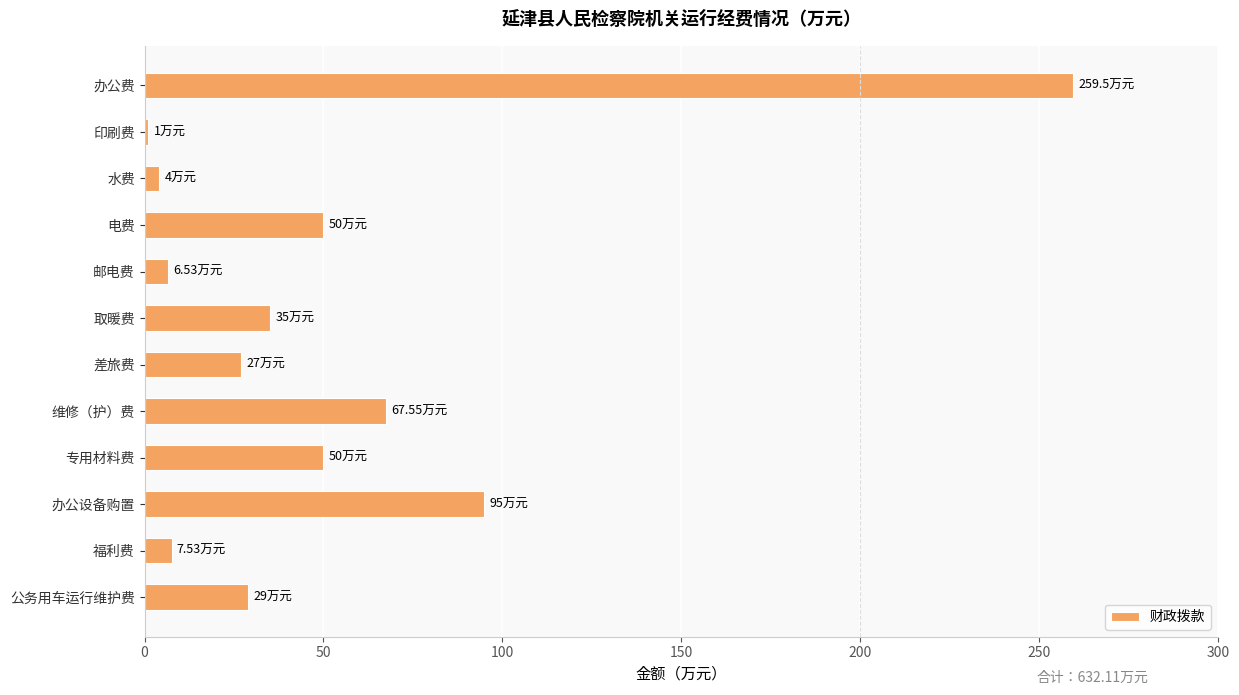

Where is the data nearest to the value 130?

办公设备购置